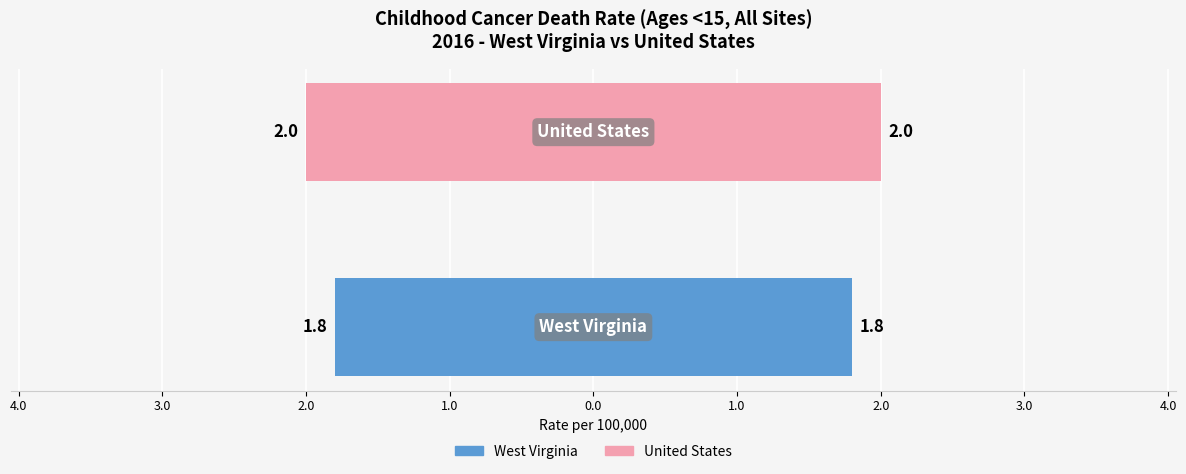

Count the number of categories in the chart.

2